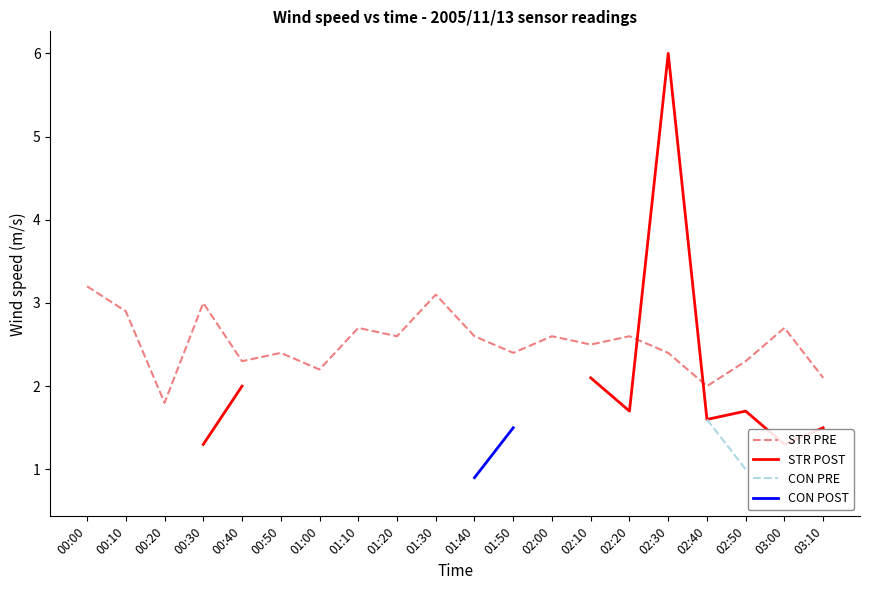

True or false: CON PRE has more than 1 points higher than both neighbors.

False